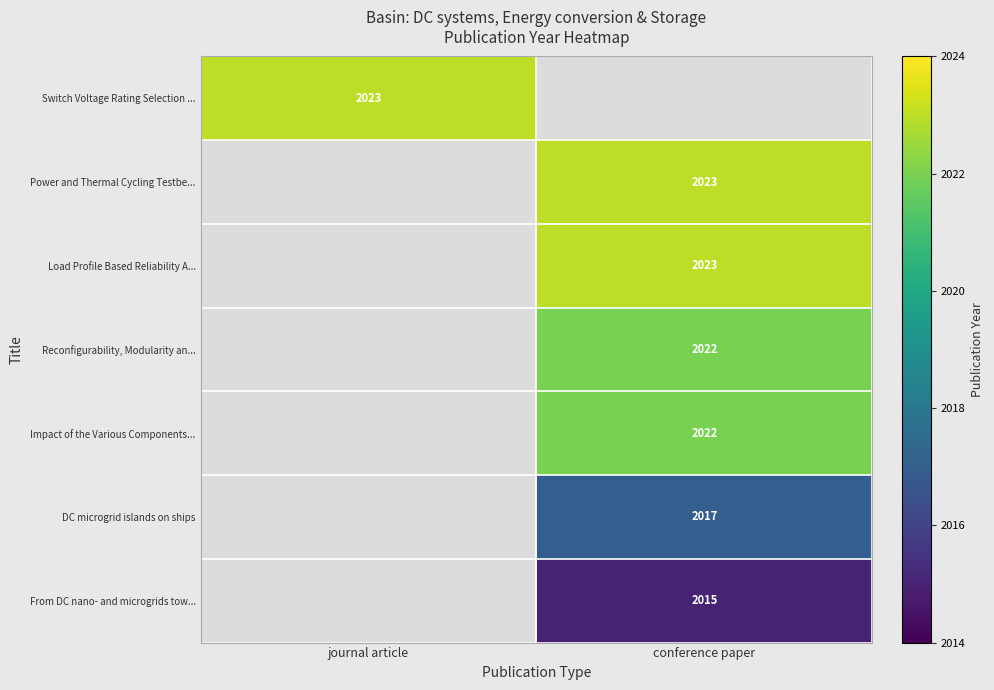

Is the value of Reconfigurability, Modularity an... at conference paper greater than the value of From DC nano- and microgrids tow... at conference paper?

Yes